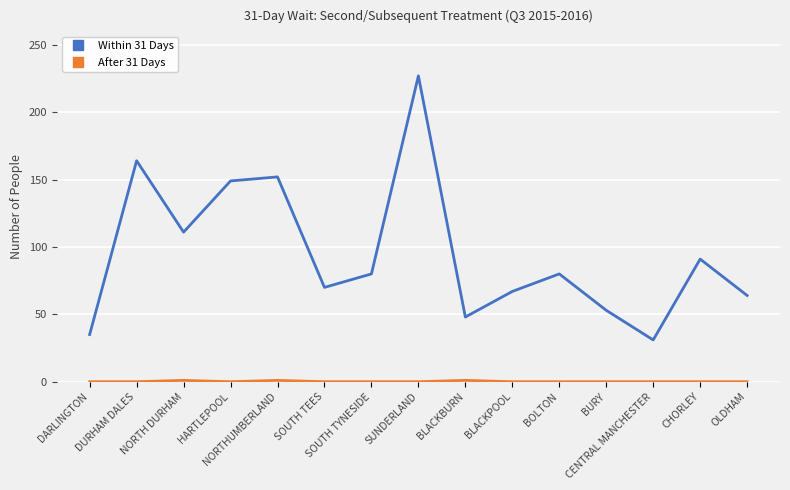

What is the greatest value displayed?

227